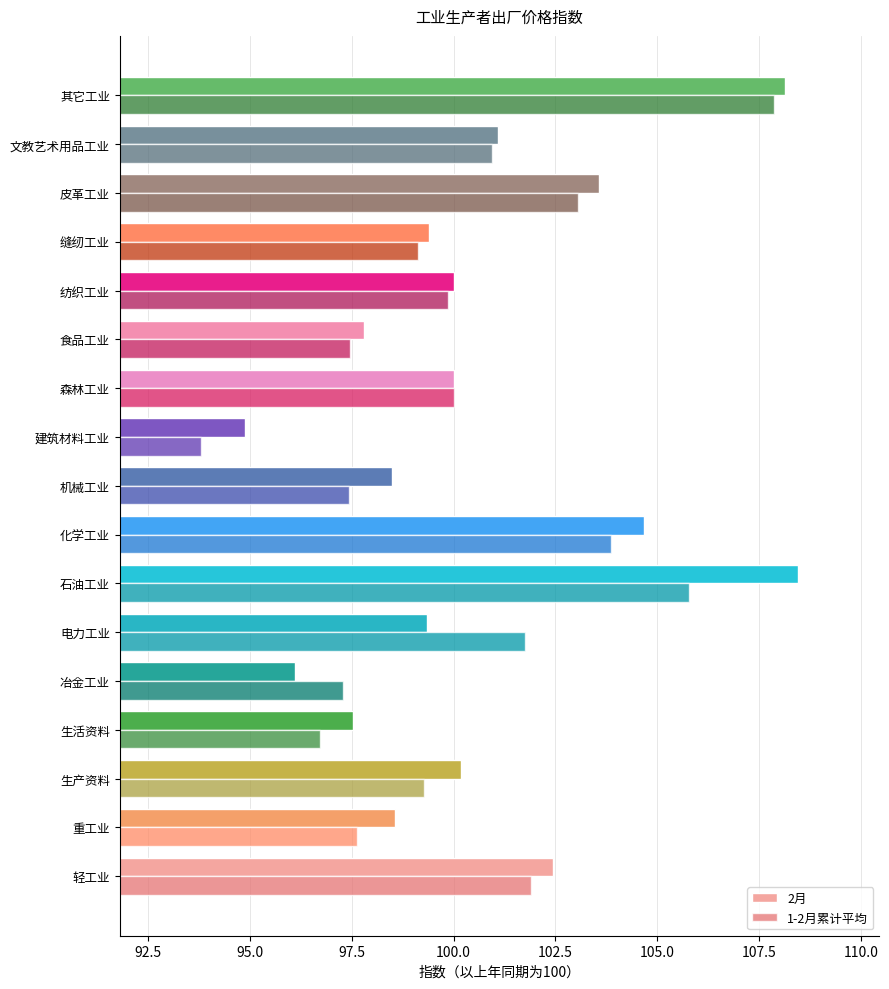

How many data points in 2月 are less than 100?

8